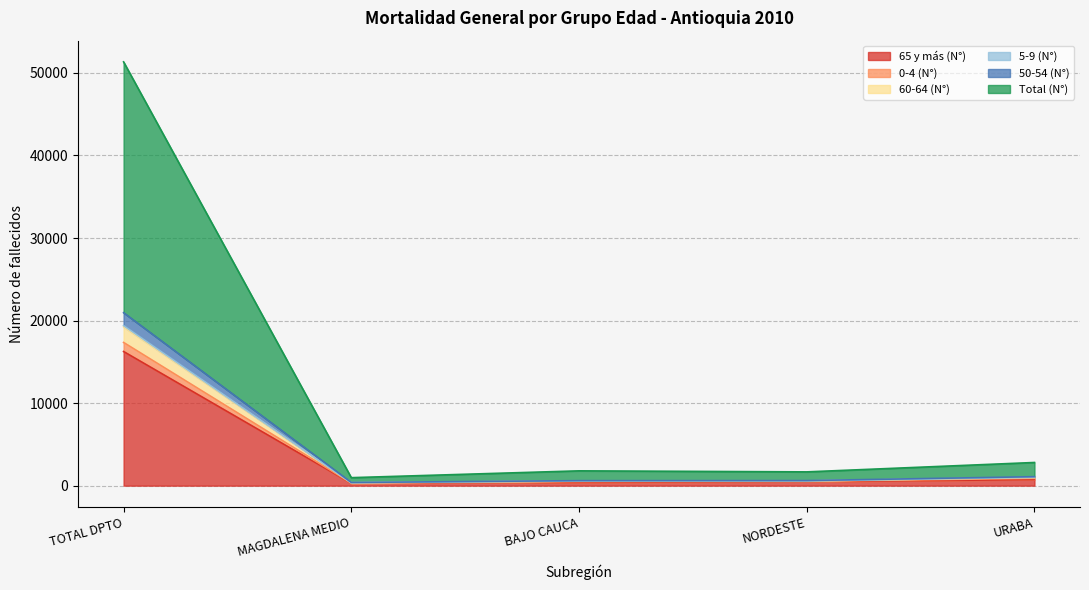

Count the number of categories in the chart.

6